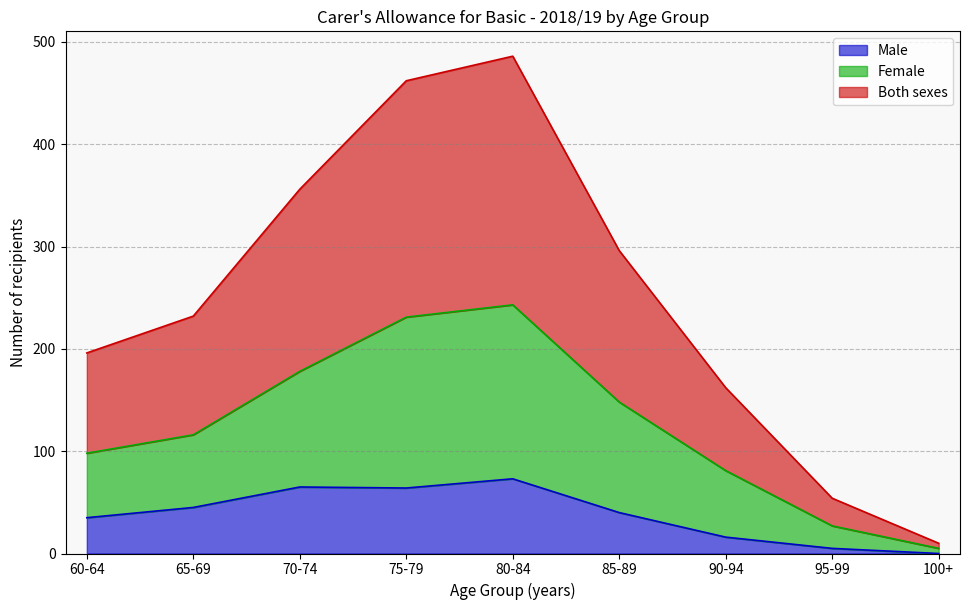

What are all the series names shown in the legend?

Male, Female, Both sexes